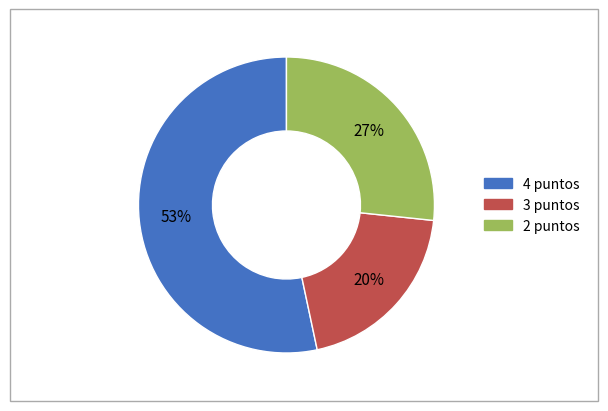

Is there a majority slice in this chart?

Yes